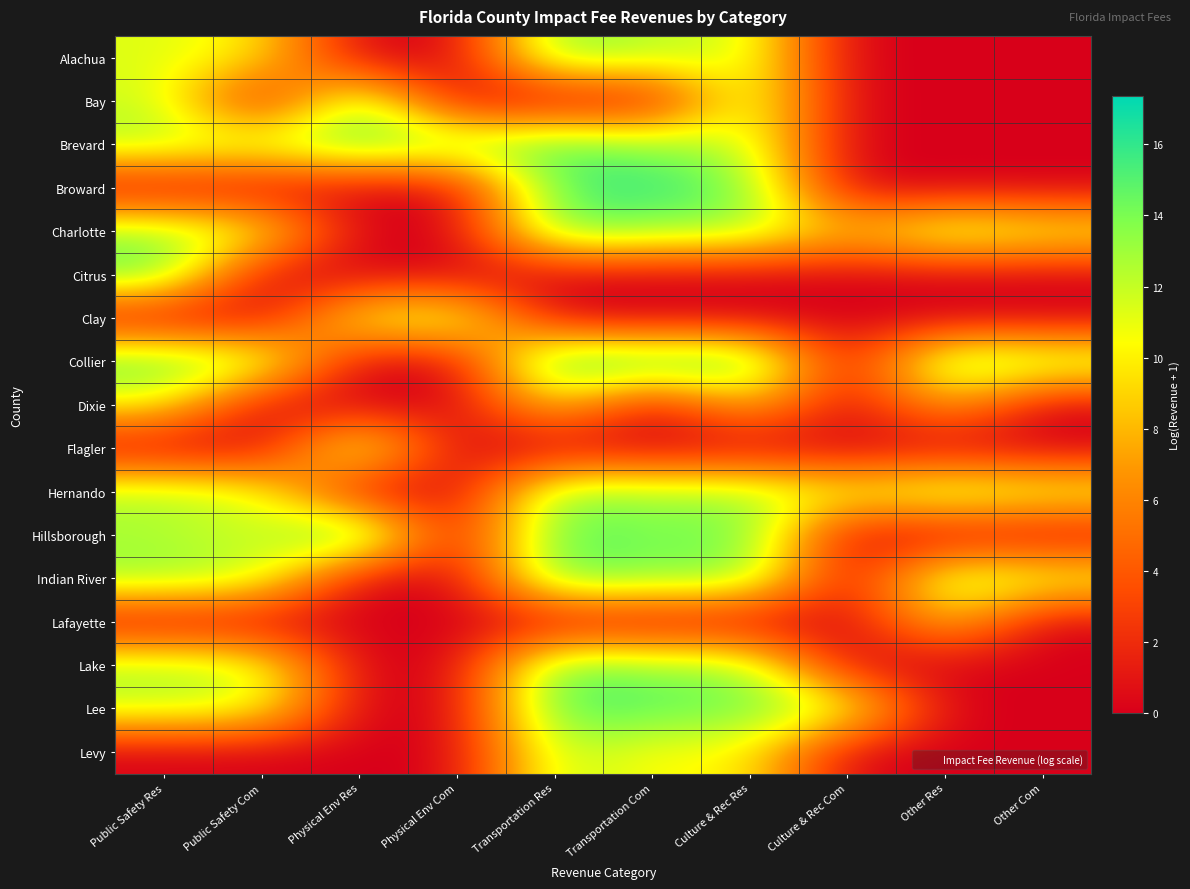

Which category has the highest value across all series?

Physical Env Res